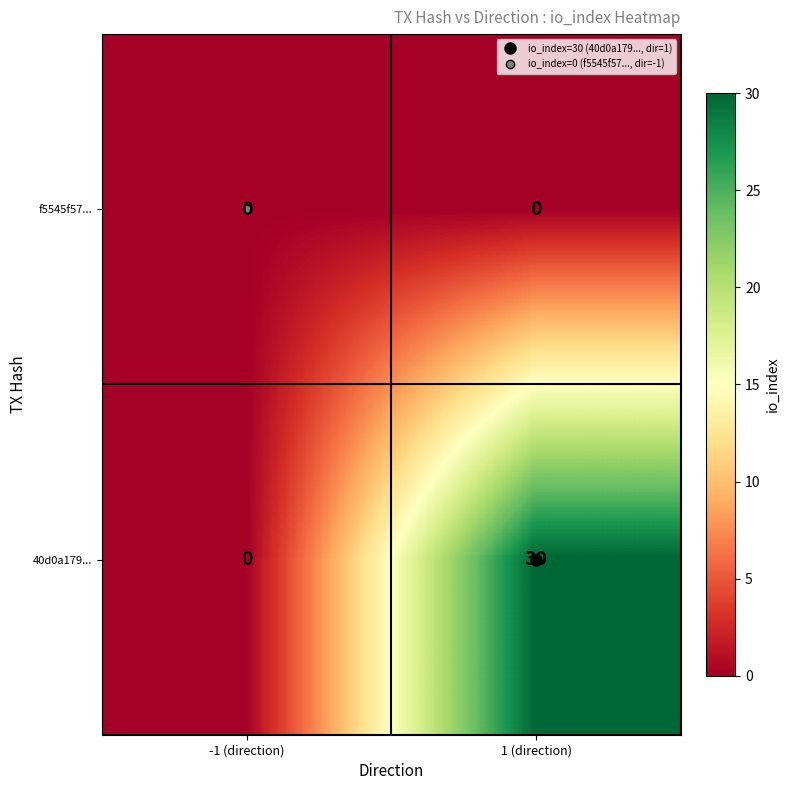

Which series has the widest spread of values?

40d0a179...